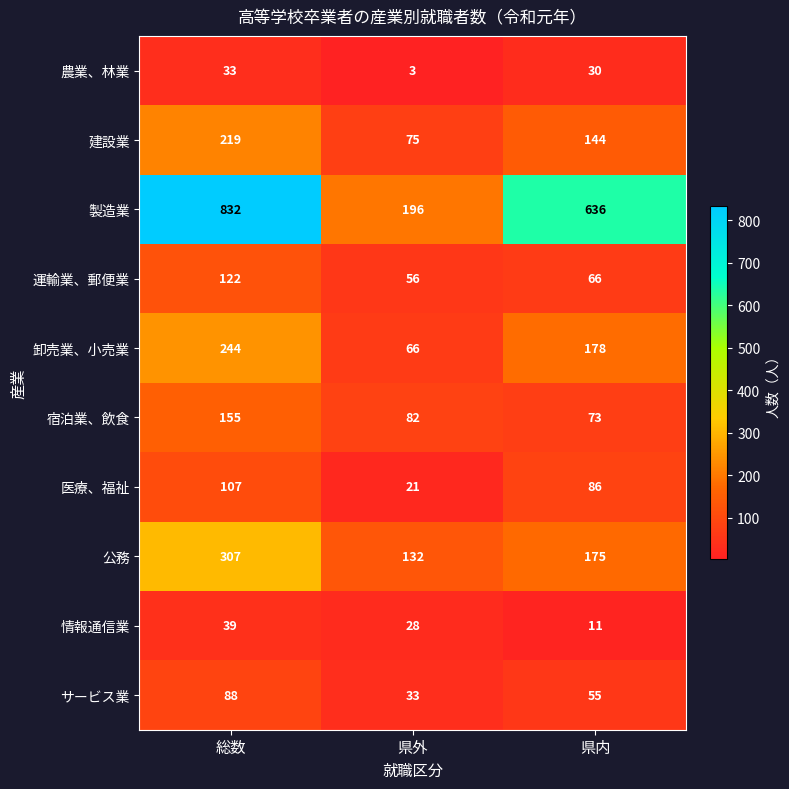

The 農業、林業 series shows 30 at 県内. True or false?

True